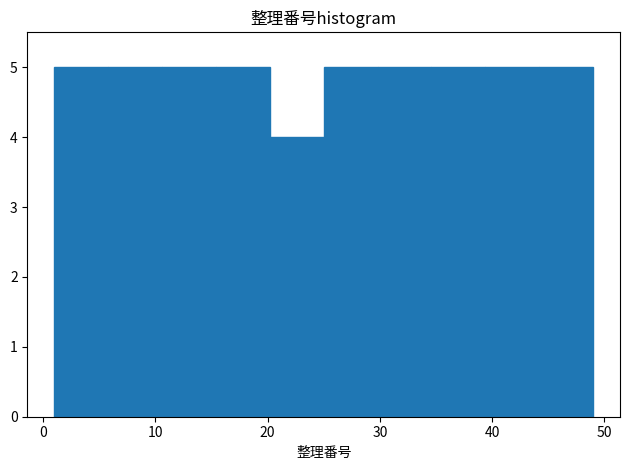

What is the height of the bar covering 10.6 to 15.4 on the x-axis? Neither the bar edges nor the heights are printed on the chart, so give them approximately, as read against the axes.

5